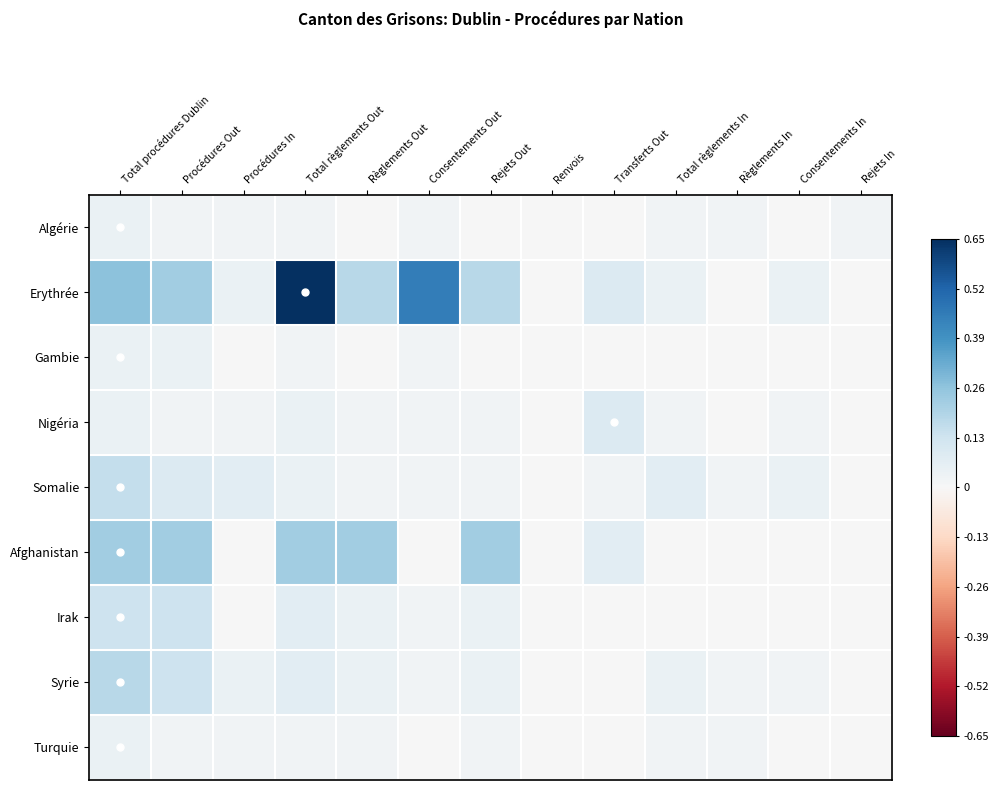

Which category has the lowest value across all series?

Règlements Out